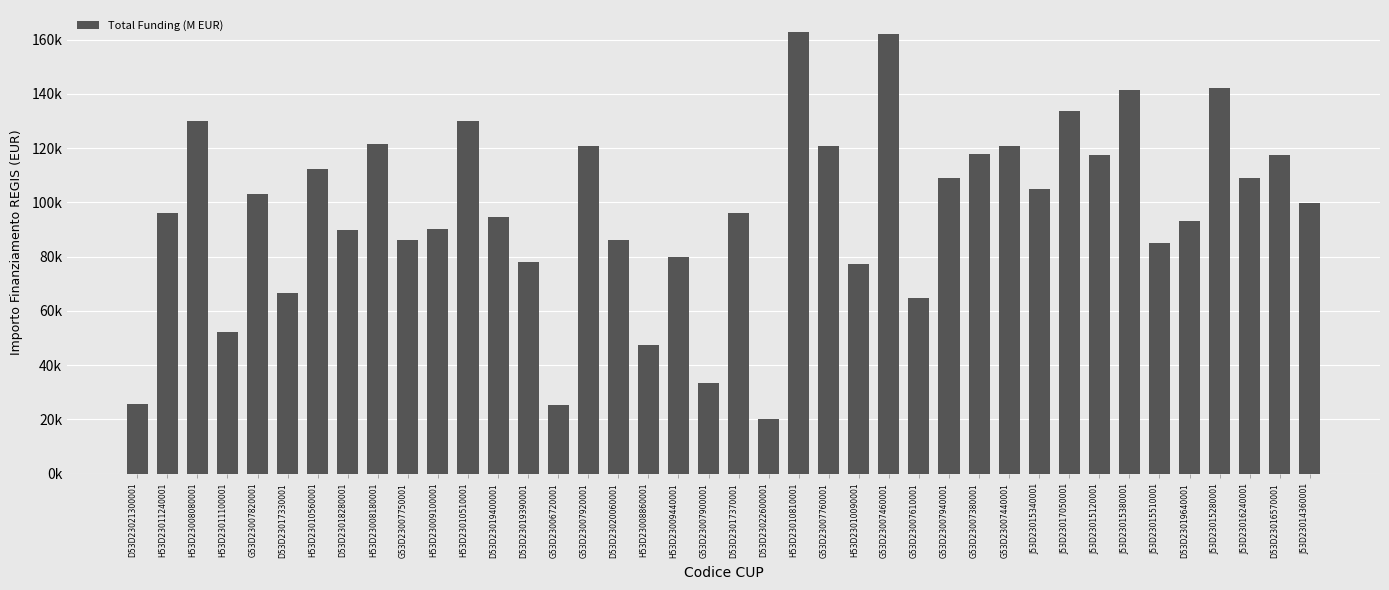

What is the ratio of the value at G53D23007760001 to the value at J53D23015380001?

0.9